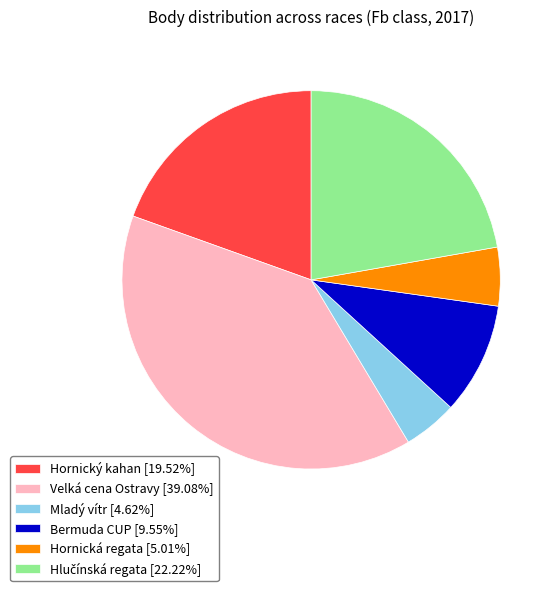

Does any single category account for the majority?

No